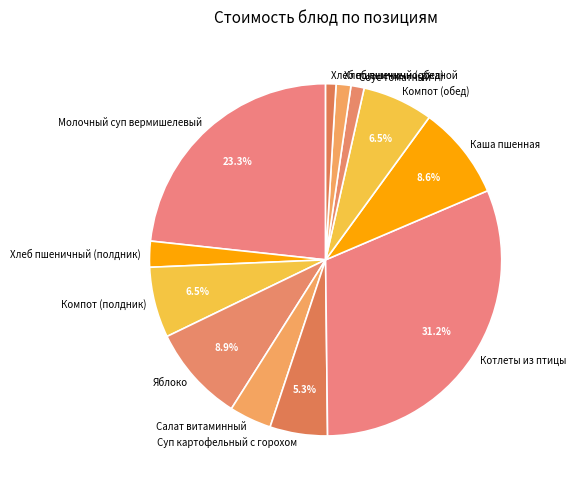

Do Компот (обед) and Молочный суп вермишелевый together represent more than half of the pie?

No